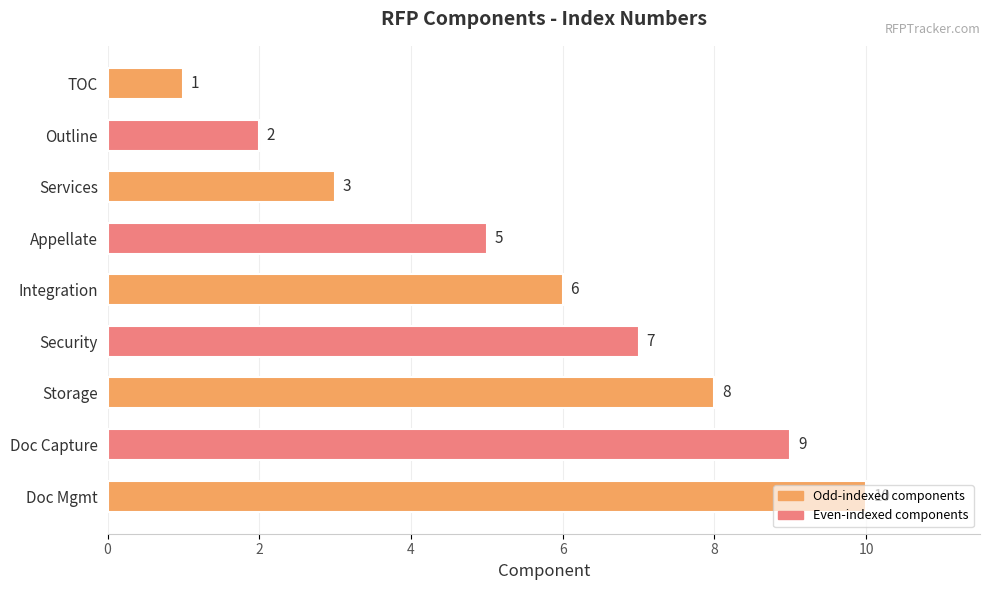

True or false: the data shows 3 at Integration.

False